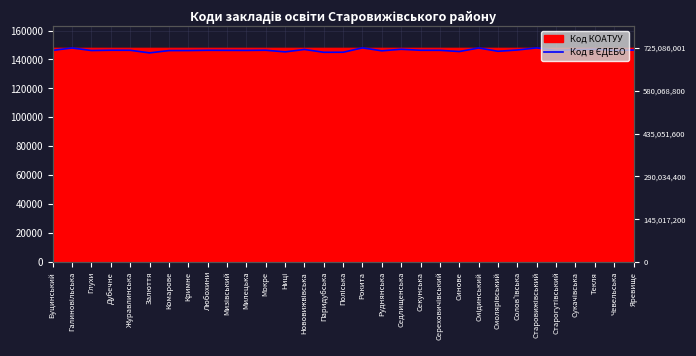

Reading left to right, what are all the values shown in this chart?

Буцинський=146289	Галиновільська=147936	Глухи=146173	Дубечне=146372	Журавлинська=146341	Залюття=144547	Комарове=146134	Кримне=146167	Любохини=146340	Мизівський=146299	Милецька=146256	Мокре=146373	Ниці=145234	Нововижвівська=146904	Паридубська=144959	Поліська=144987	Рокита=148015	Руднянська=145976	Седлищенська=147038	Секунська=146348	Сереховичівський=146322	Синове=145471	Смідинський=147937	Смолярівський=145650	Солов'ївська=146546	Старовижівський=147992	Старогутівський=146213	Сукачівська=146738	Текля=147052	Чевельська=146298	Яревище=146495